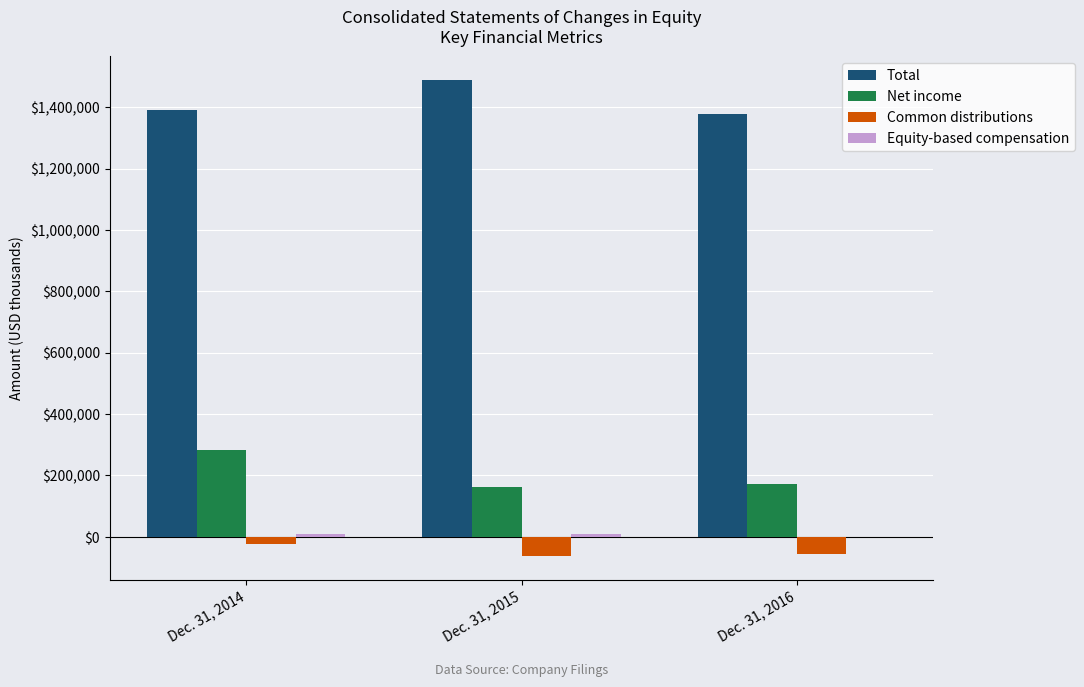

What is the highest value of the Total series?

1488357